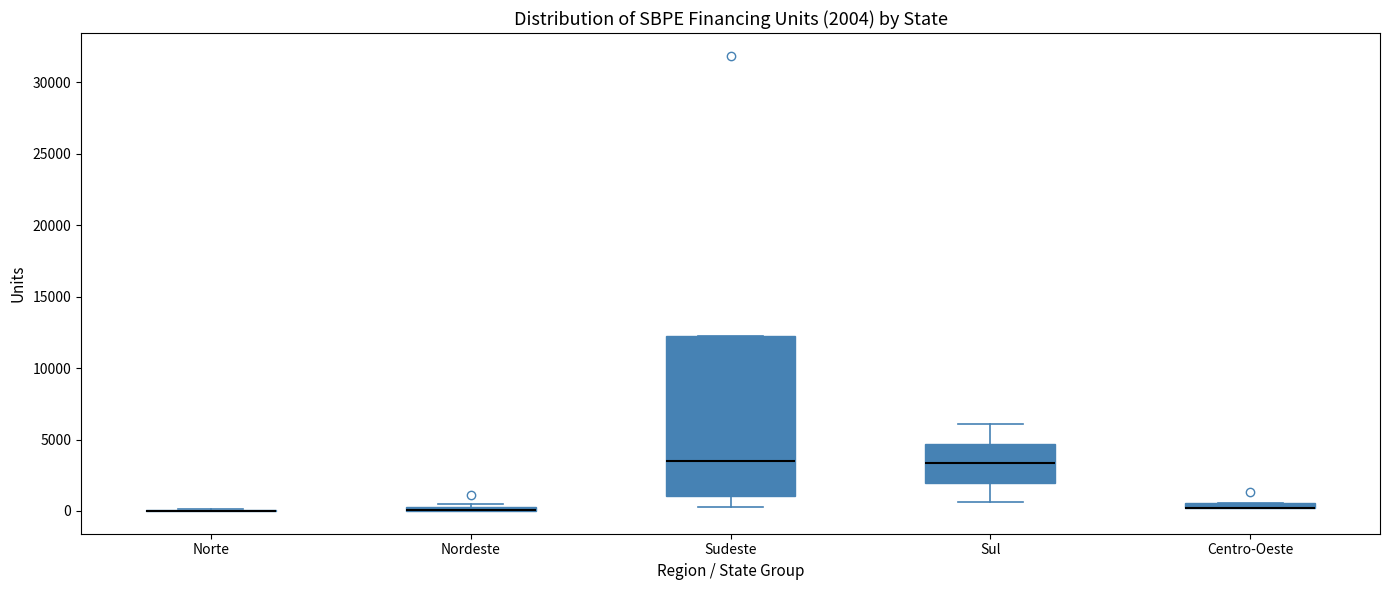

Comparing the boxes themselves (not the whiskers), which one is the tallest?

Sudeste